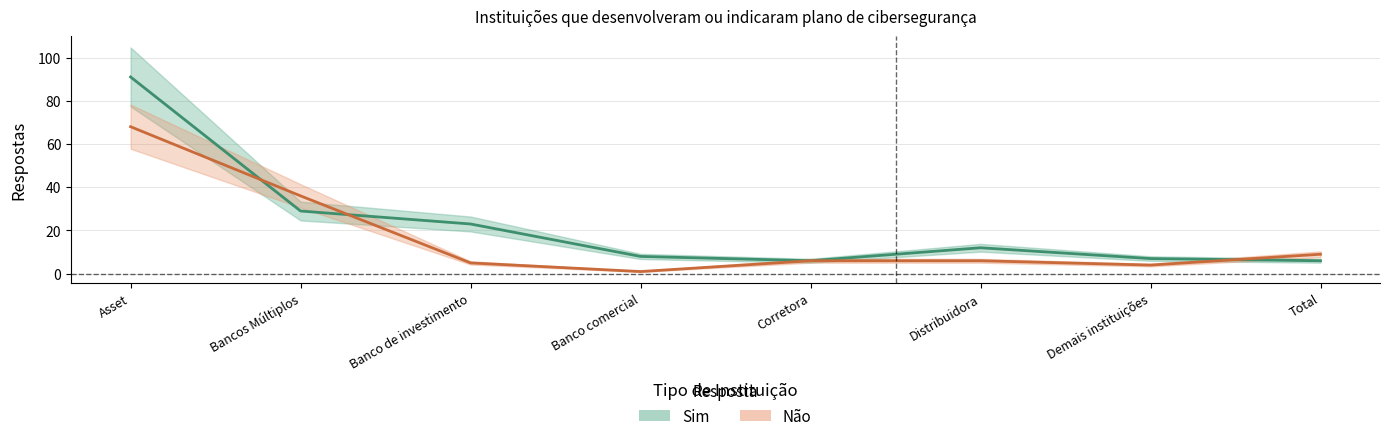

Between Distribuidora and Banco comercial, which is larger?

Distribuidora